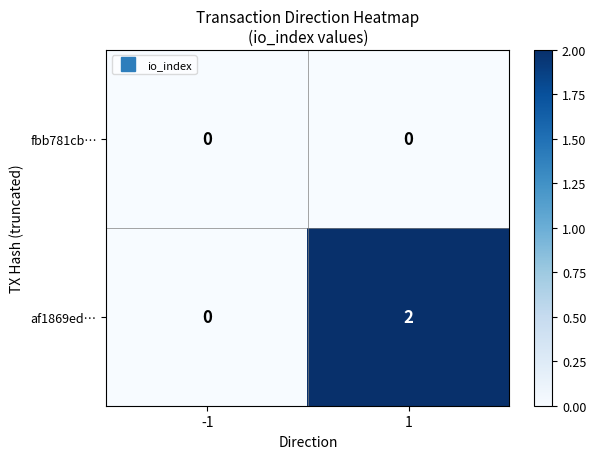

What is the maximum value shown in the chart?

2